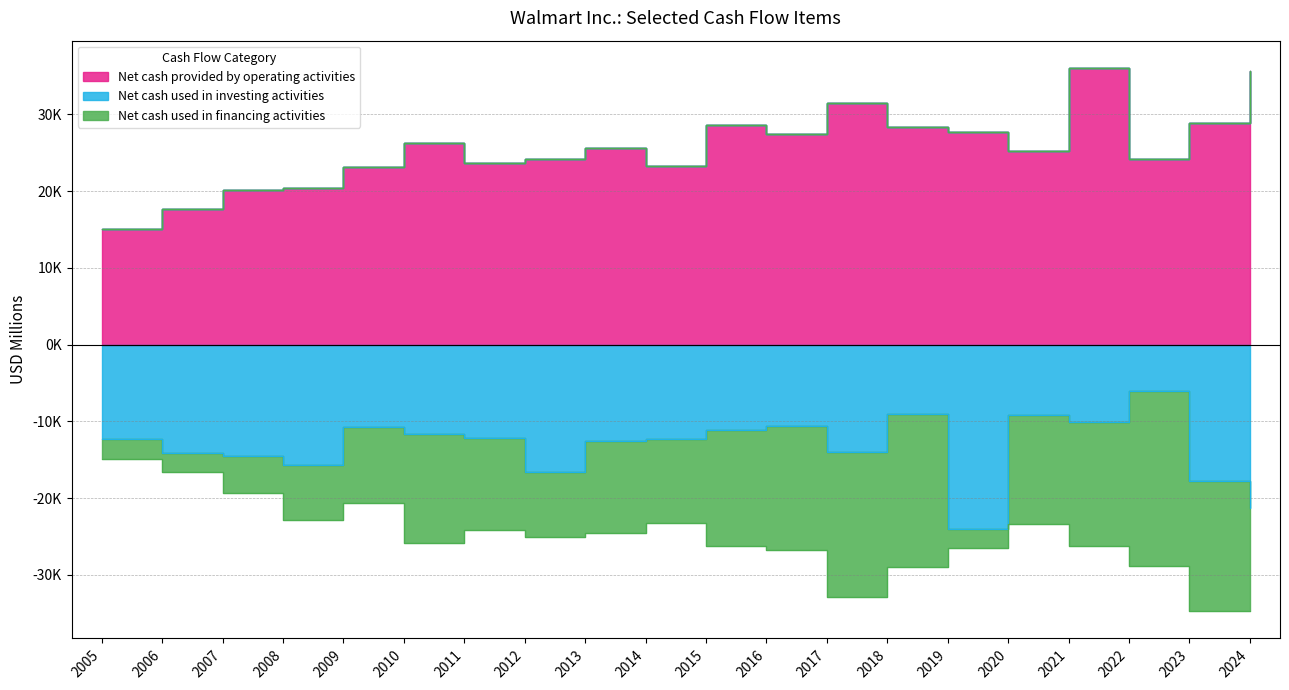

How many interior local valleys does the Net cash used in investing activities series have?

5